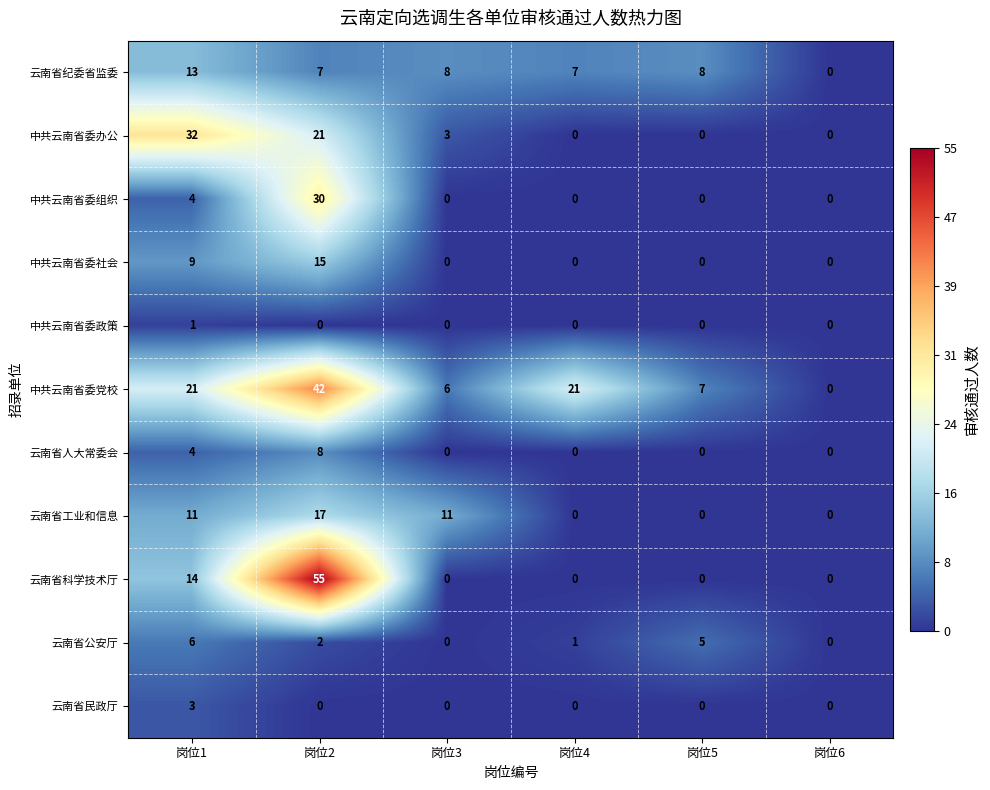

Between 岗位2 and 岗位6, which series saw the biggest shift?

云南省科学技术厅